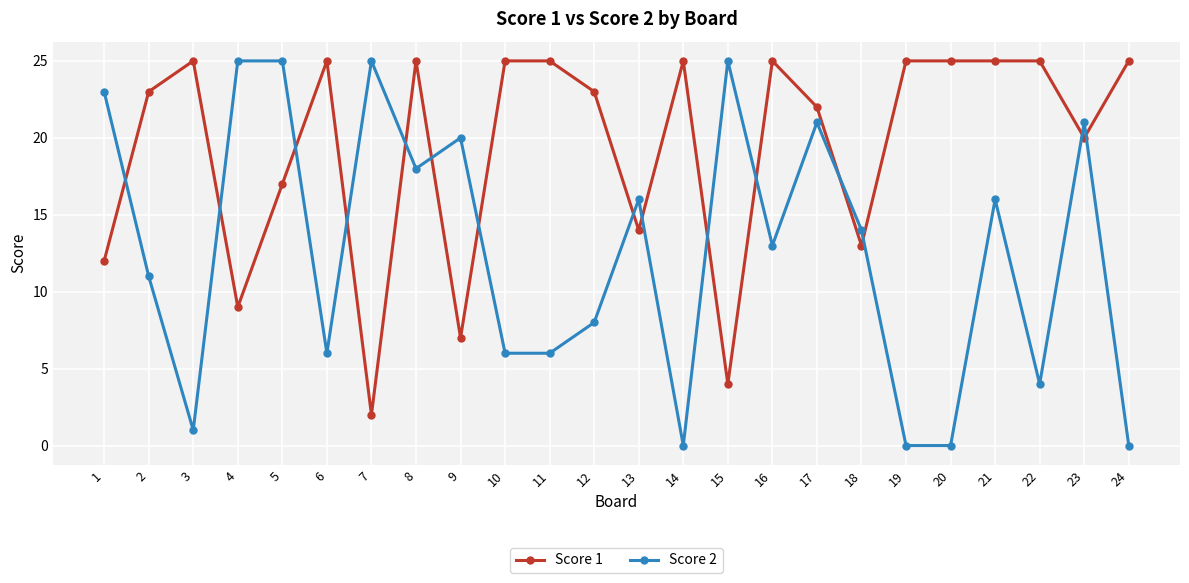

Reading left to right, list all the values displayed in this chart.

Score 1: 12	23	25	9	17	25	2	25	7	25	25	23	14	25	4	25	22	13	25	25	25	25	20	25
Score 2: 23	11	1	25	25	6	25	18	20	6	6	8	16	0	25	13	21	14	0	0	16	4	21	0